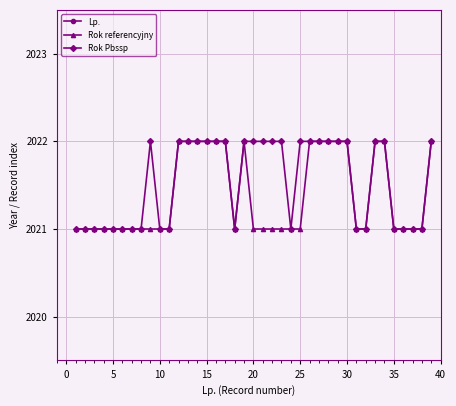

What is the maximum value shown in the chart?

2022